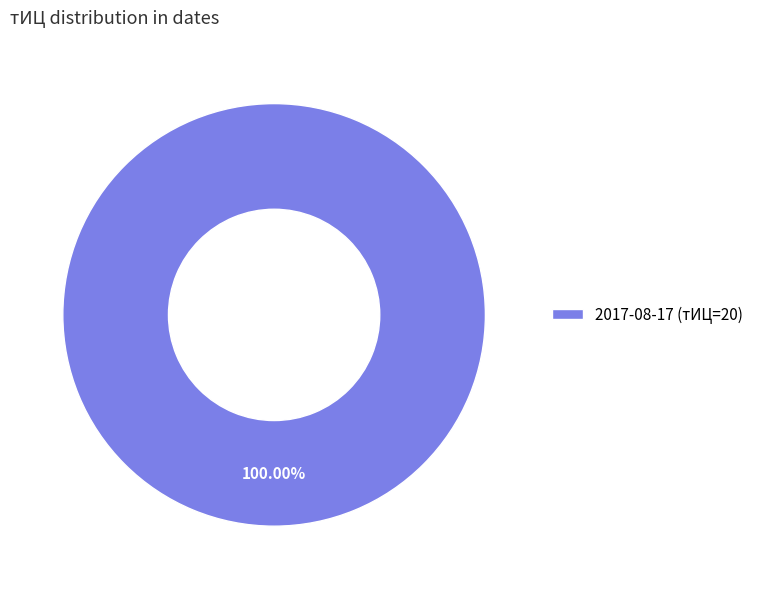

Does 2017-08-17 (тИЦ=20) account for over 50% of the chart?

Yes